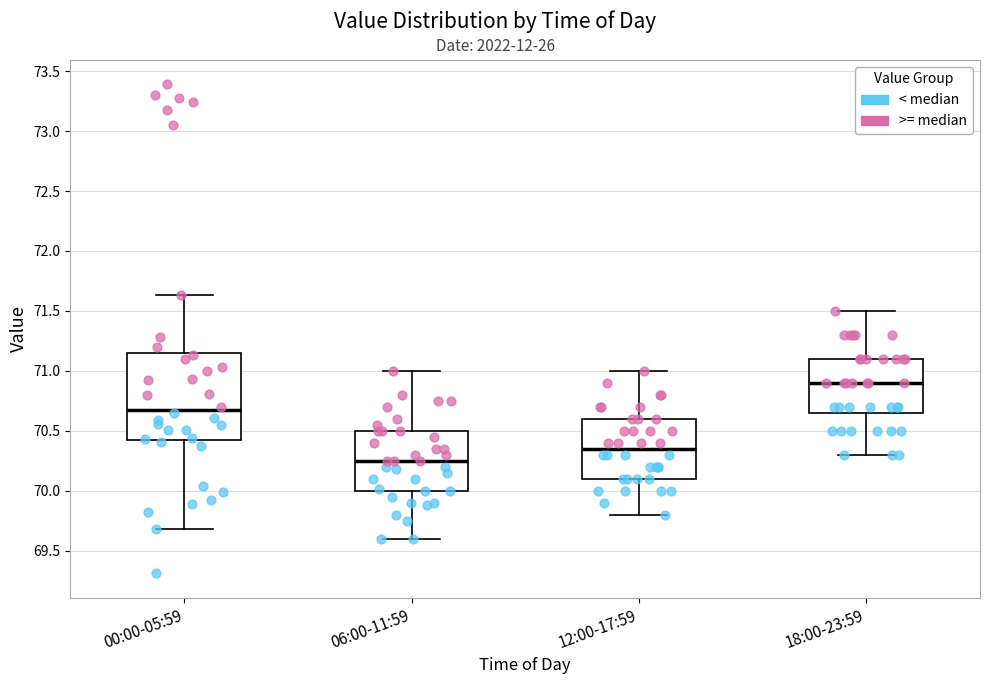

Where is the upper edge of the box for 12:00-17:59 on the y-axis? The values are not printed on the chart, so give them approximately, as read against the axis.

70.60